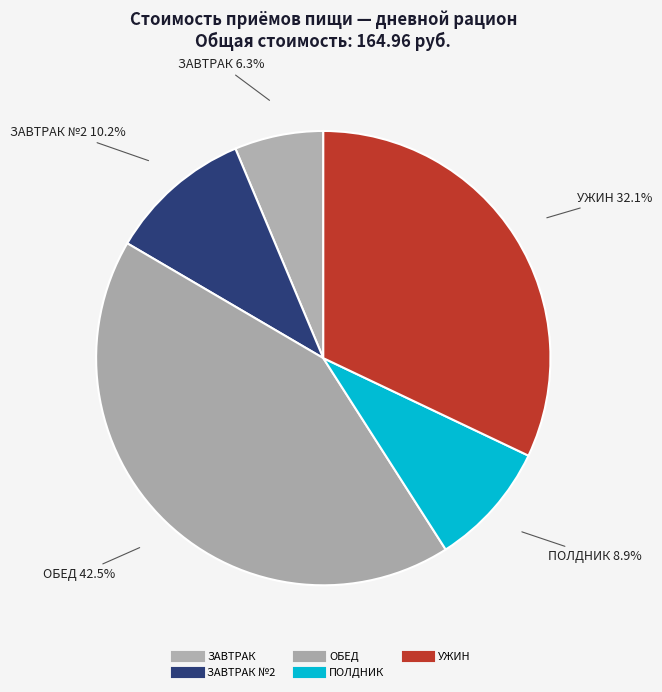

How many slices are in this pie chart?

5